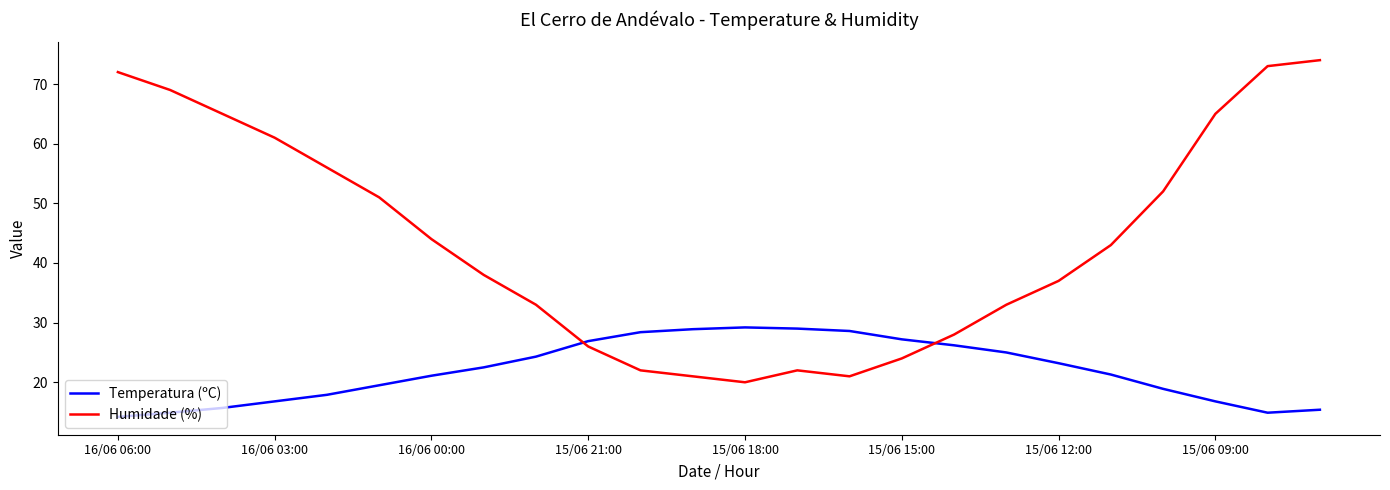

How many lines are shown in the chart?

2